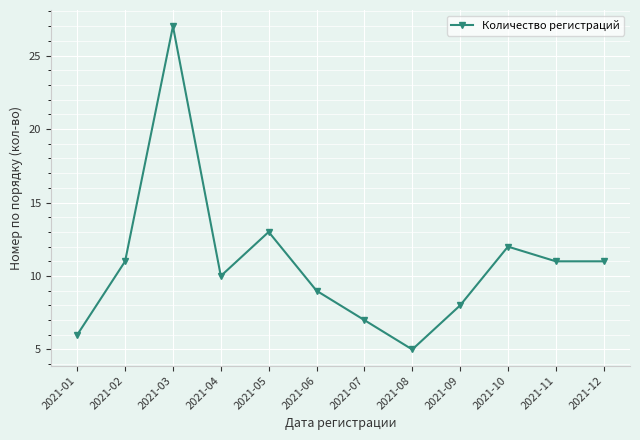

At which category does the data reach its first local valley?

2021-04